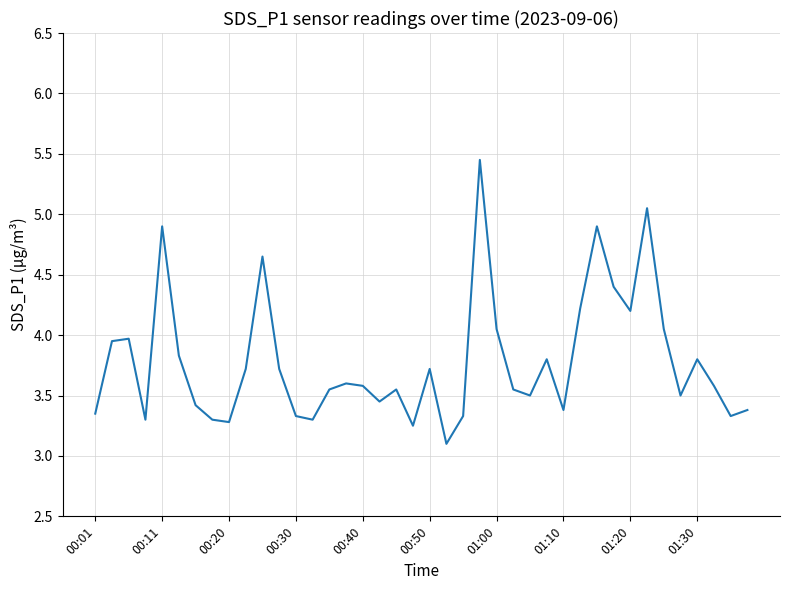

What is the minimum value shown in the chart?

3.1